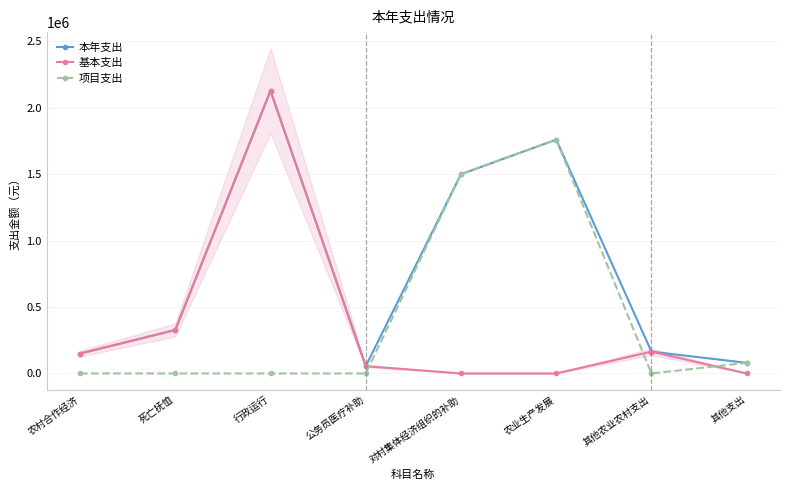

Rank the series at 农业生产发展 from lowest to highest value.

基本支出, 本年支出, 项目支出